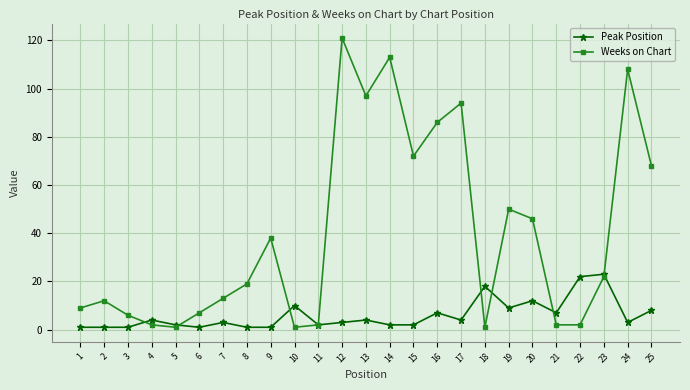

Between 11 and 19, which series saw the biggest shift?

Weeks on Chart